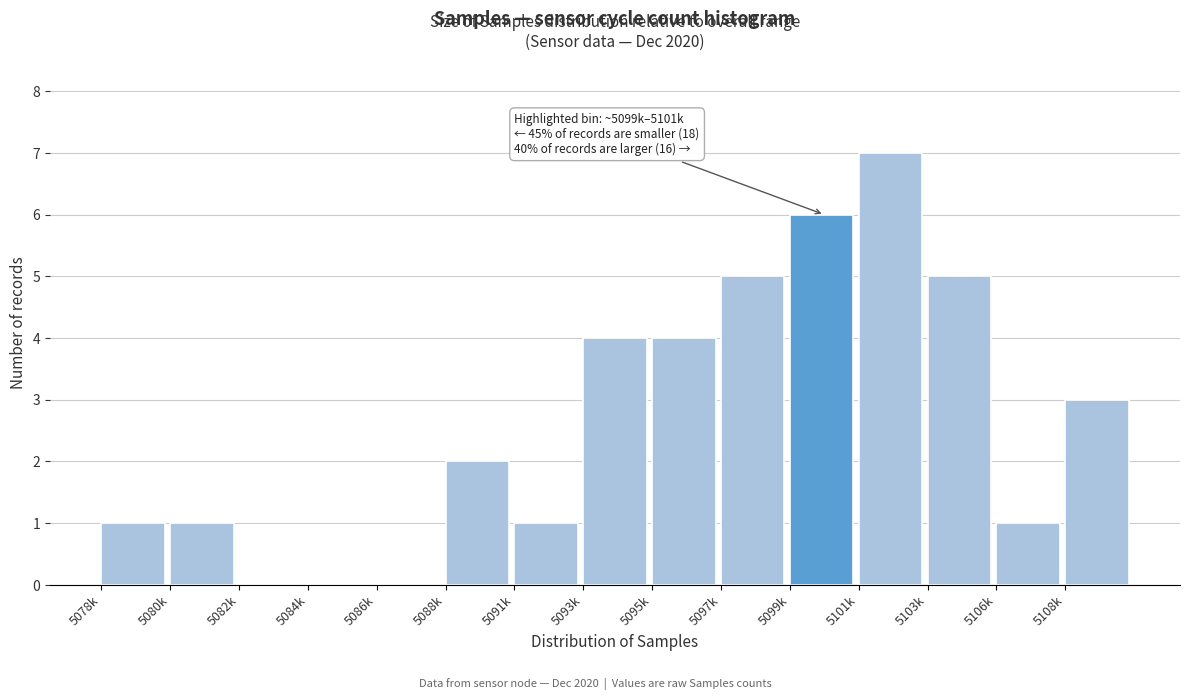

Reading right to left, what are all the values shown in this chart?

5108k=3	5106k=1	5103k=5	5101k=7	5099k=6	5097k=5	5095k=4	5093k=4	5091k=1	5088k=2	5086k=0	5084k=0	5082k=0	5080k=1	5078k=1